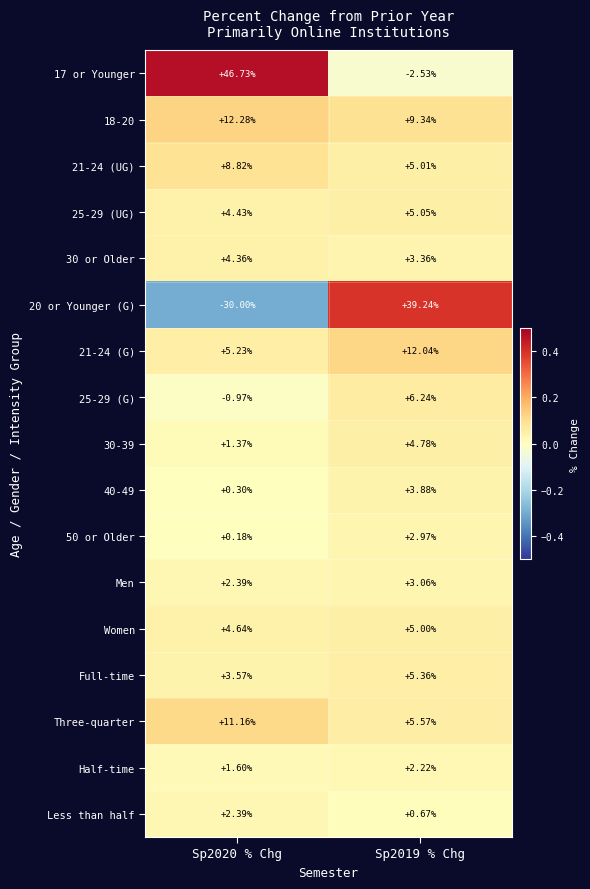

Reading right to left, what are all the values shown in this chart?

17 or Younger: Sp2019 % Chg=-2.5	Sp2020 % Chg=46.7
18-20: Sp2019 % Chg=9.3	Sp2020 % Chg=12.3
21-24 (UG): Sp2019 % Chg=5.0	Sp2020 % Chg=8.8
25-29 (UG): Sp2019 % Chg=5.0	Sp2020 % Chg=4.4
30 or Older: Sp2019 % Chg=3.4	Sp2020 % Chg=4.4
20 or Younger (G): Sp2019 % Chg=39.2	Sp2020 % Chg=-30.0
21-24 (G): Sp2019 % Chg=12.0	Sp2020 % Chg=5.2
25-29 (G): Sp2019 % Chg=6.2	Sp2020 % Chg=-1.0
30-39: Sp2019 % Chg=4.8	Sp2020 % Chg=1.4
40-49: Sp2019 % Chg=3.9	Sp2020 % Chg=0.3
50 or Older: Sp2019 % Chg=3.0	Sp2020 % Chg=0.2
Men: Sp2019 % Chg=3.1	Sp2020 % Chg=2.4
Women: Sp2019 % Chg=5.0	Sp2020 % Chg=4.6
Full-time: Sp2019 % Chg=5.4	Sp2020 % Chg=3.6
Three-quarter: Sp2019 % Chg=5.6	Sp2020 % Chg=11.2
Half-time: Sp2019 % Chg=2.2	Sp2020 % Chg=1.6
Less than half: Sp2019 % Chg=0.7	Sp2020 % Chg=2.4